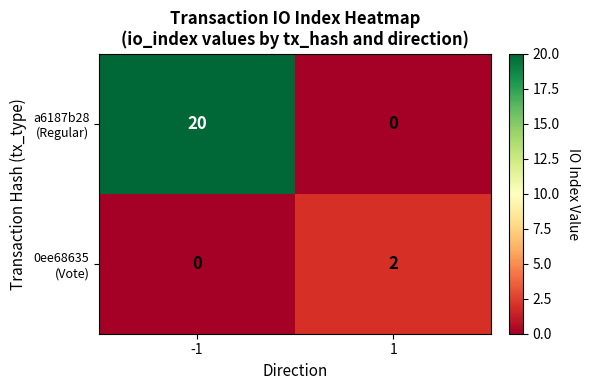

What is the spread (max minus min) of values at -1?

20